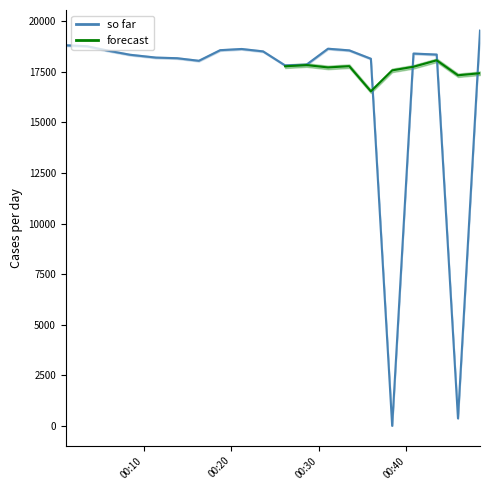

True or false: the data shows 8155 at 13.

False